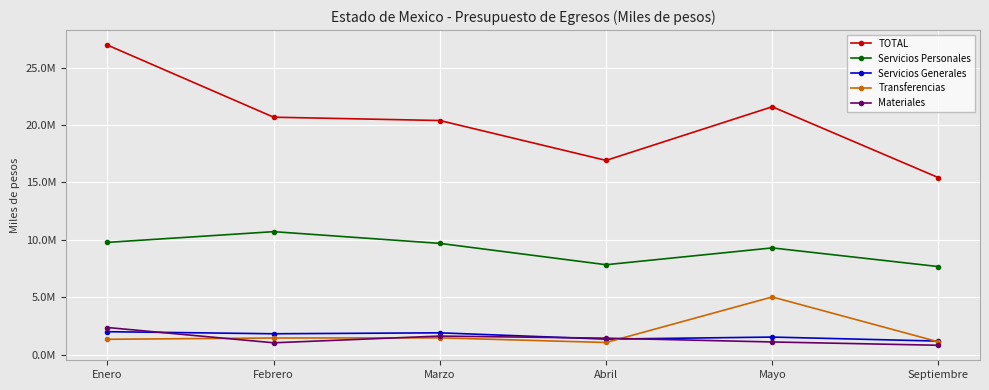

What are all the series names shown in the legend?

TOTAL, Servicios Personales, Servicios Generales, Transferencias, Materiales